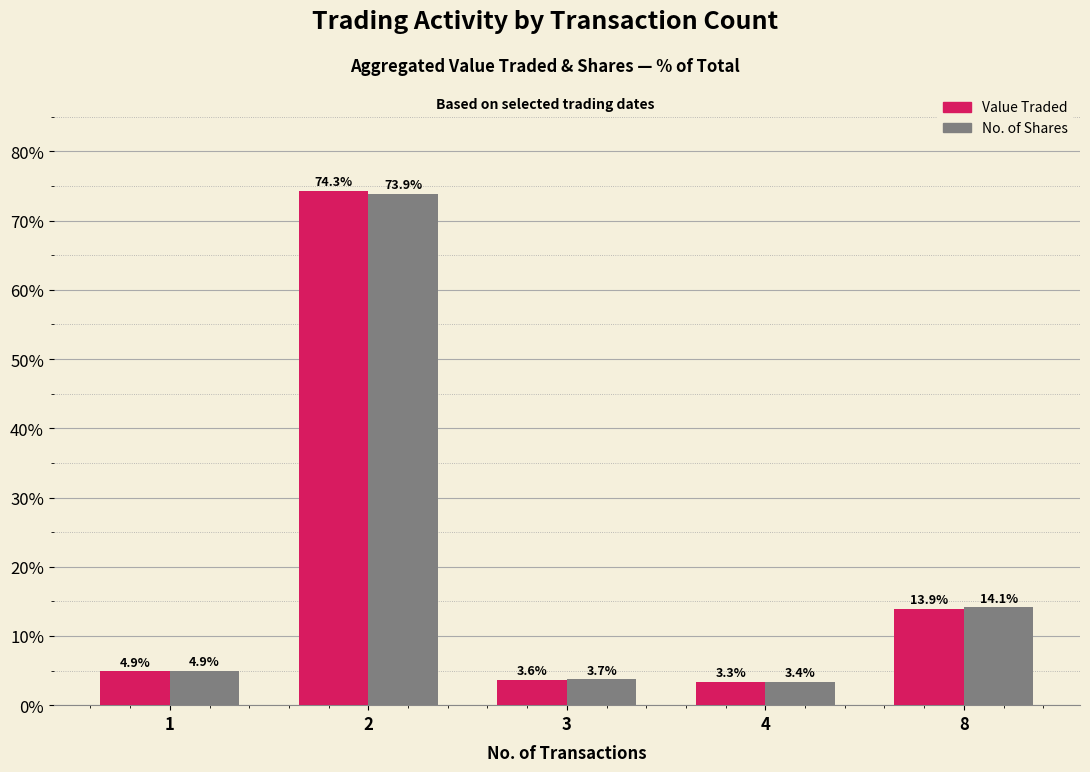

Is the value of No. of Shares at 1 greater than the value of Value Traded at 8?

No